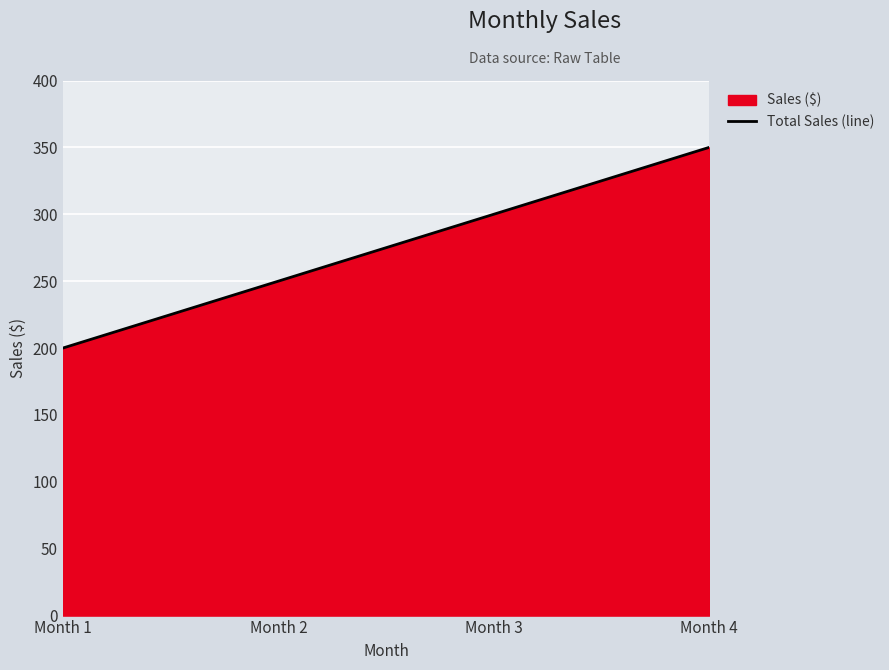

Reading right to left, list all the values displayed in this chart.

Month 4=350	Month 3=300	Month 2=250	Month 1=200